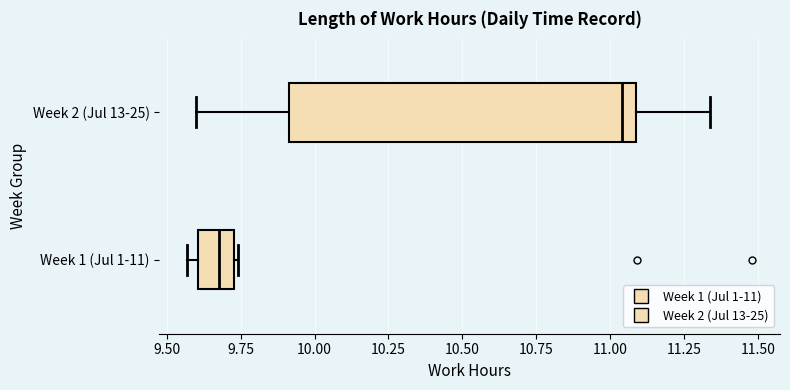

Where is the left edge of the box for Week 1 (Jul 1-11) on the x-axis? The values are not printed on the chart, so give them approximately, as read against the axis.

9.60